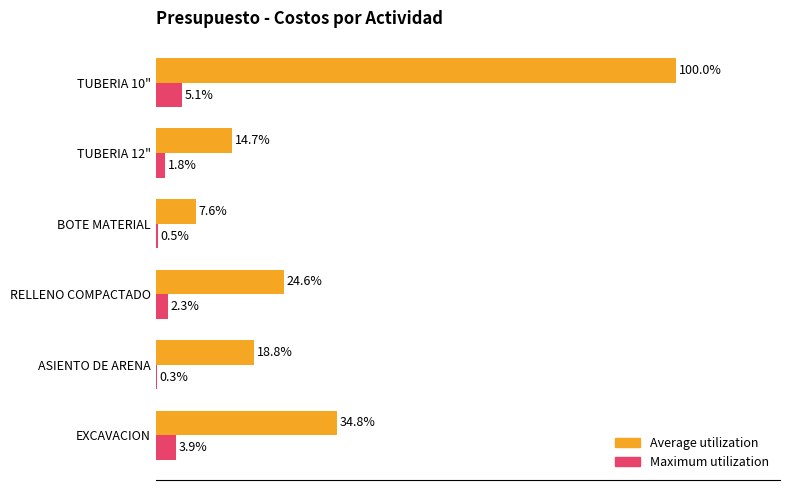

At which category does the chart reach its peak across all series?

TUBERIA 10"